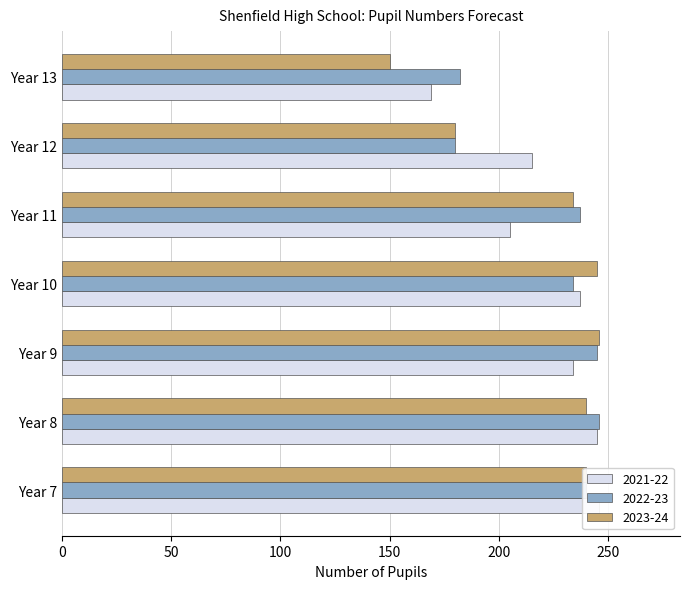

List the labels in order of 2021-22 value, largest first.

Year 7, Year 8, Year 10, Year 9, Year 12, Year 11, Year 13